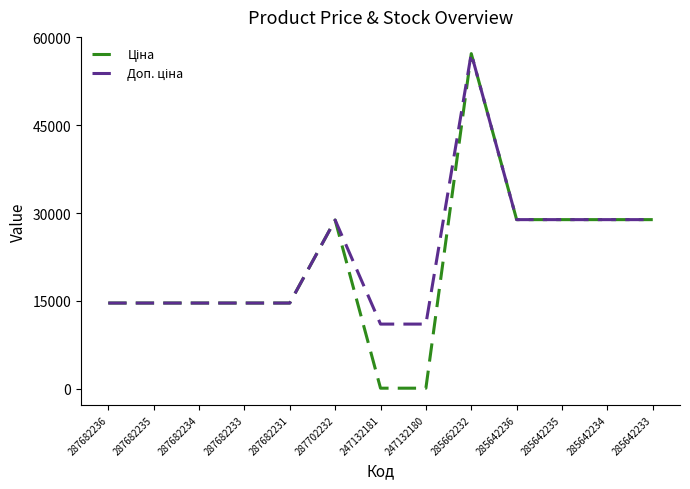

What position from the right is 285662232?

5